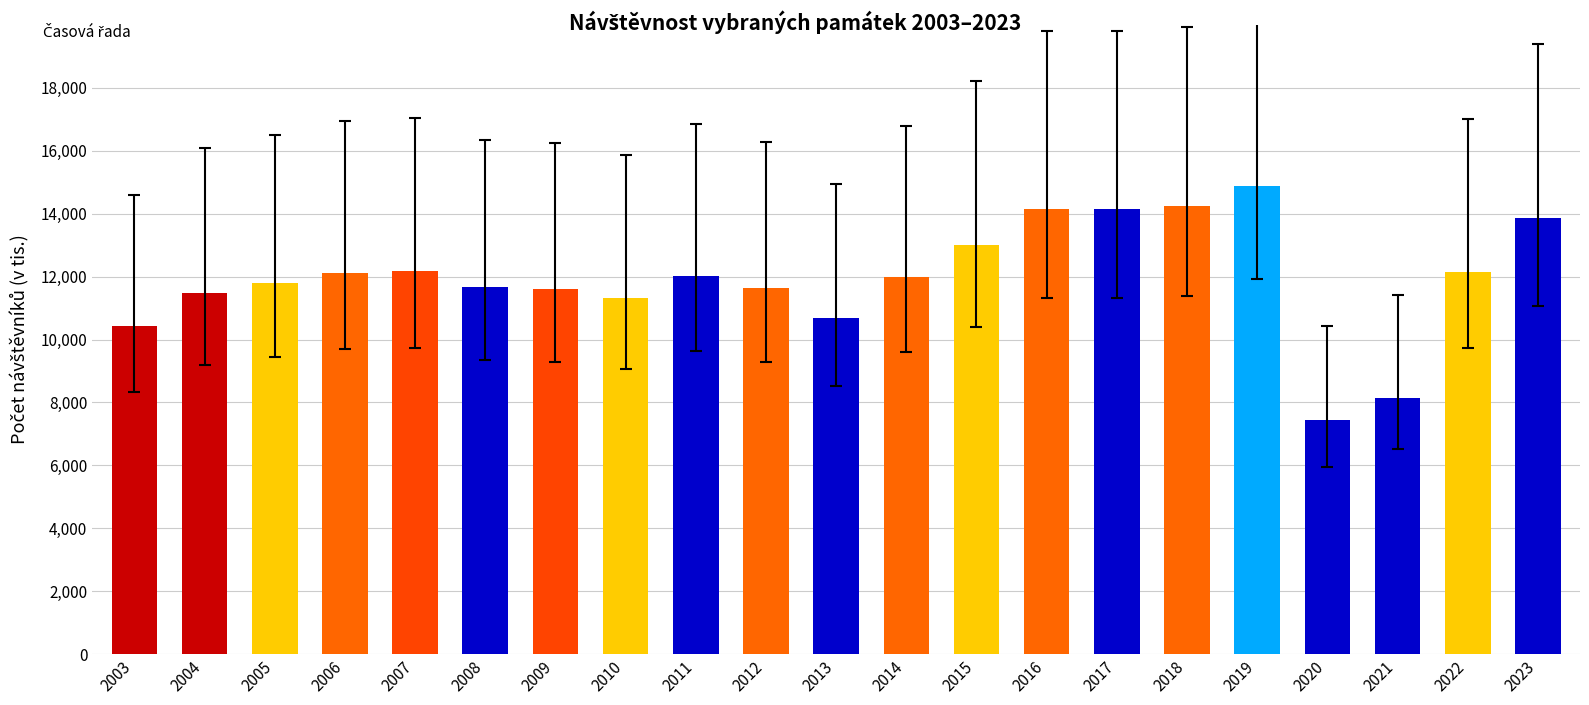

The chart shows a value of 7450.5 at 2020. True or false?

True